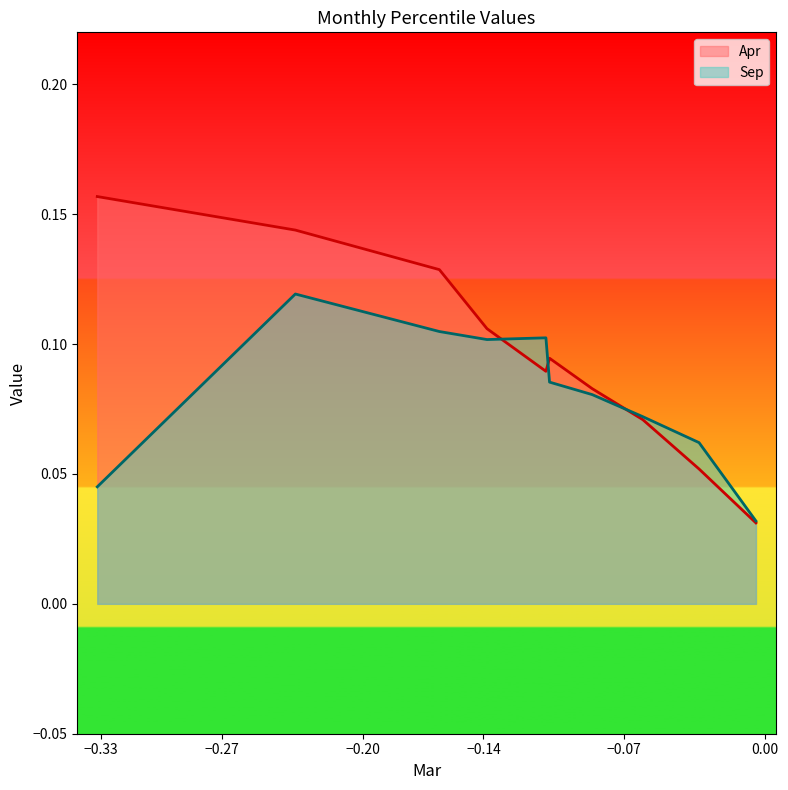

How many interior local valleys (lower than both neighbors) does the data have?

1